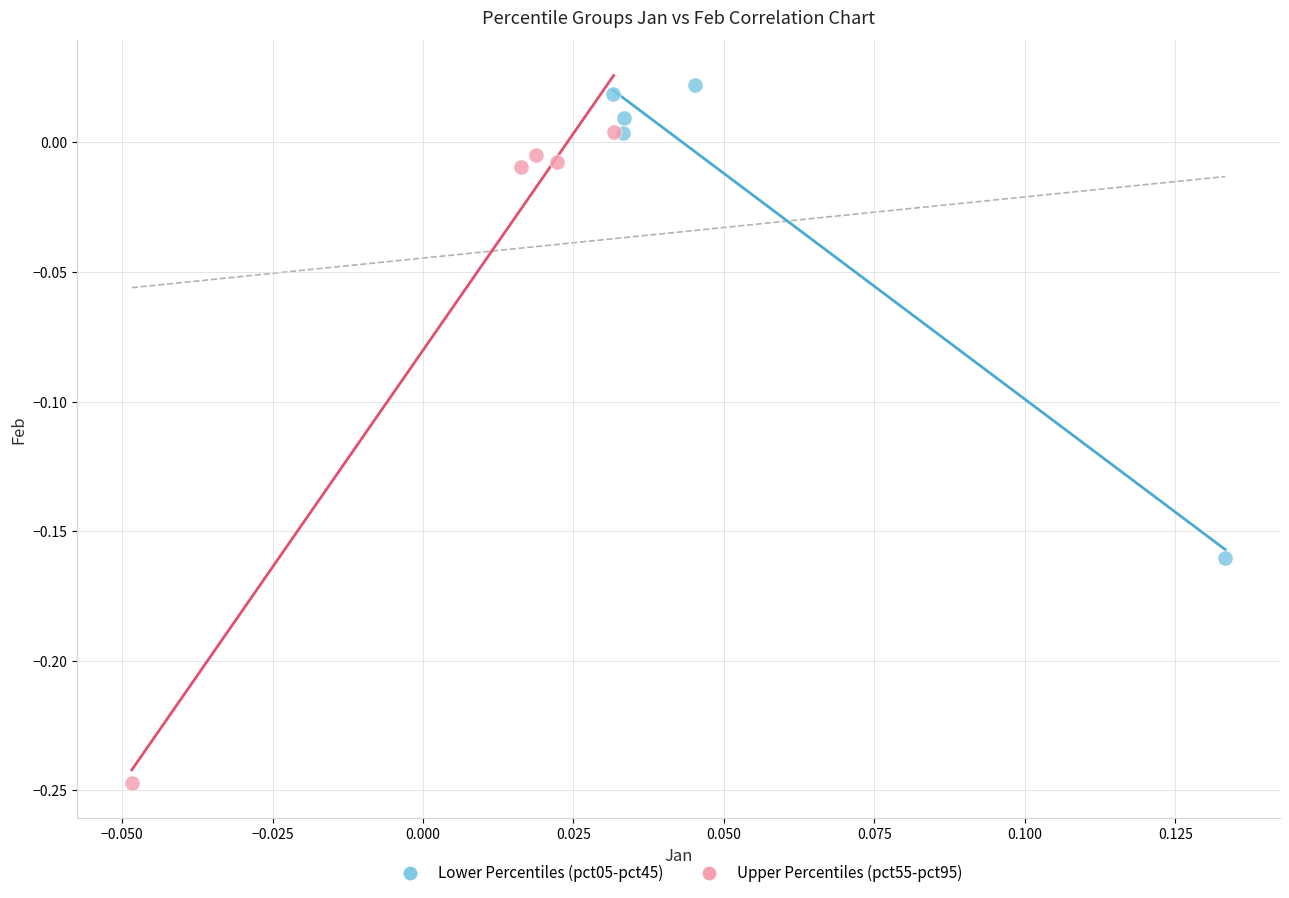

Which series contains the lowest Y value?

Upper Percentiles (pct55-pct95)